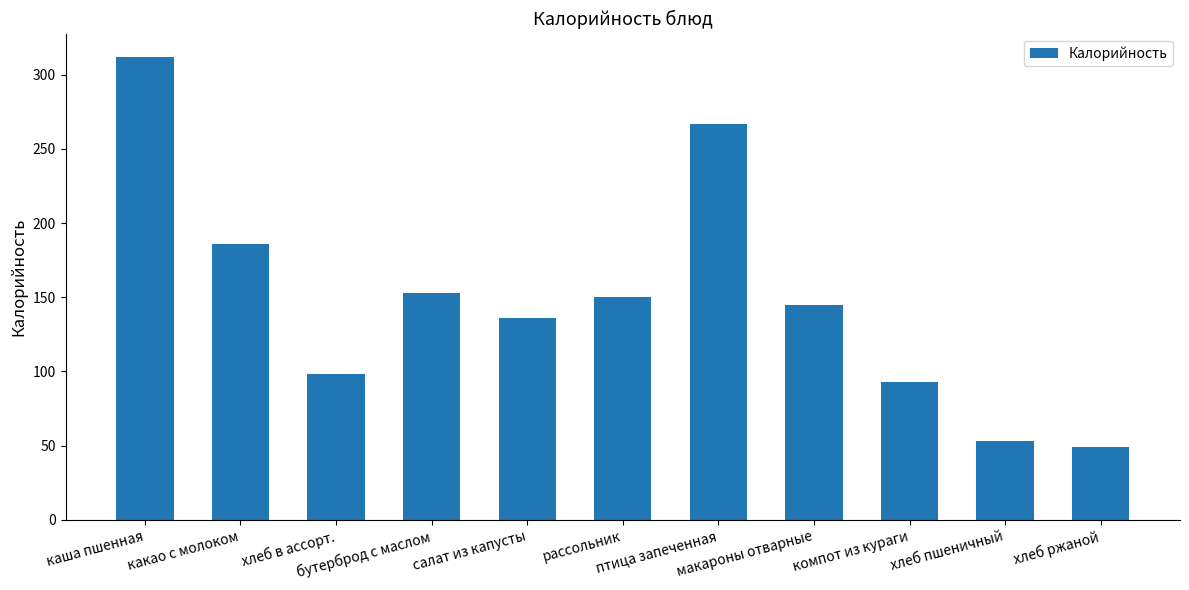

What is the sum of the values at птица запеченная and хлеб пшеничный?

320